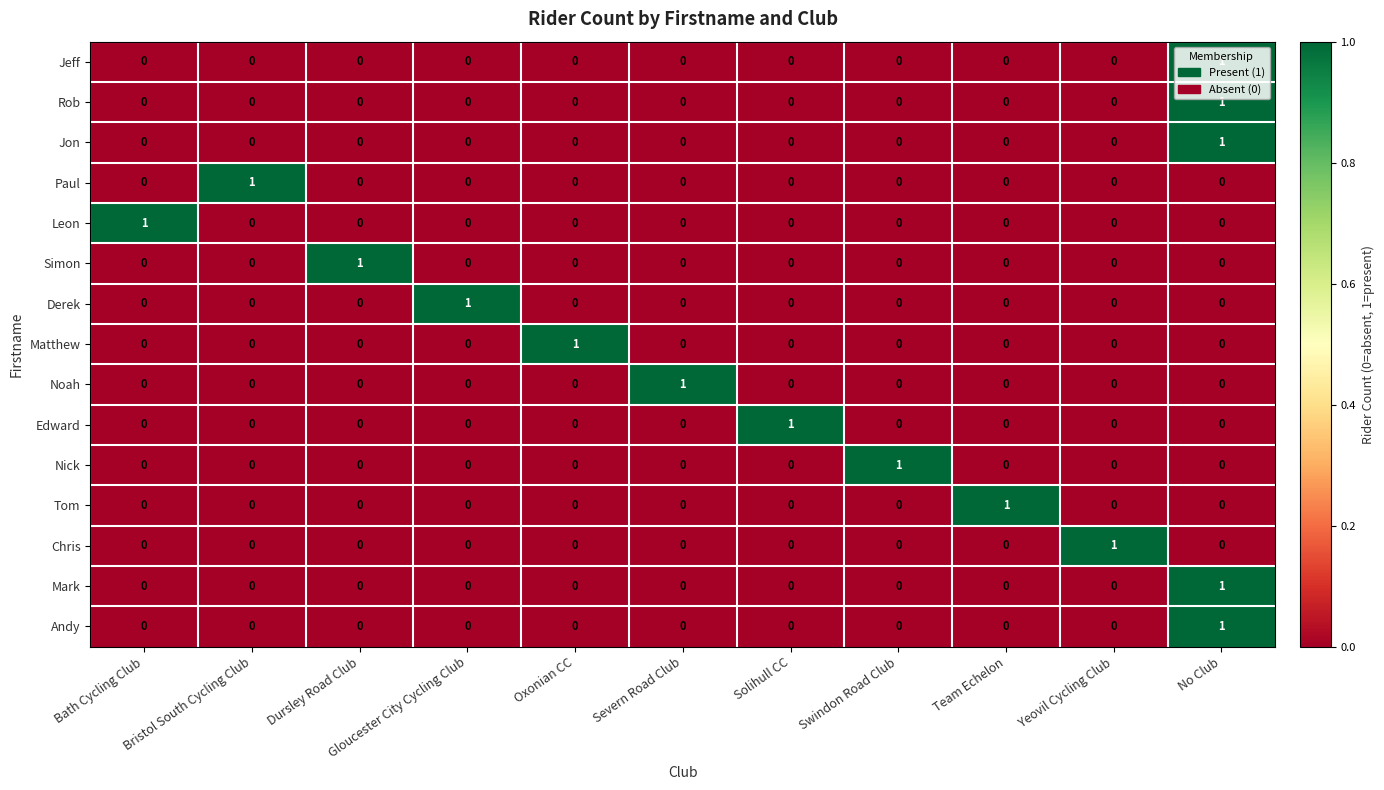

At how many categories does at least one series exceed 0?

11